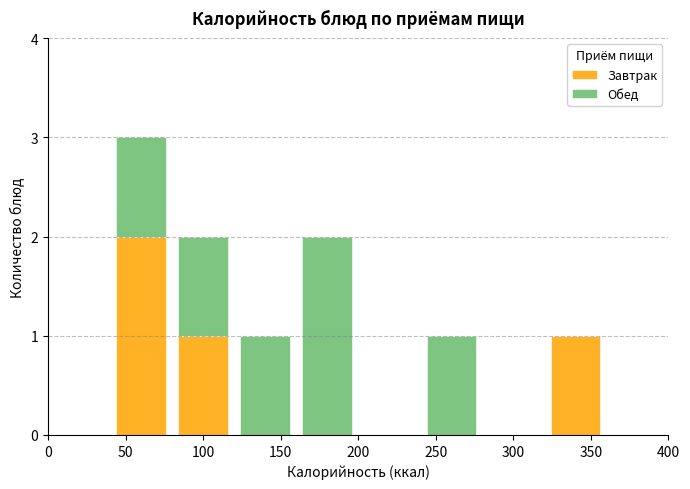

Which range on the x-axis has the tallest stacked bar (by total height)?

40 to 80